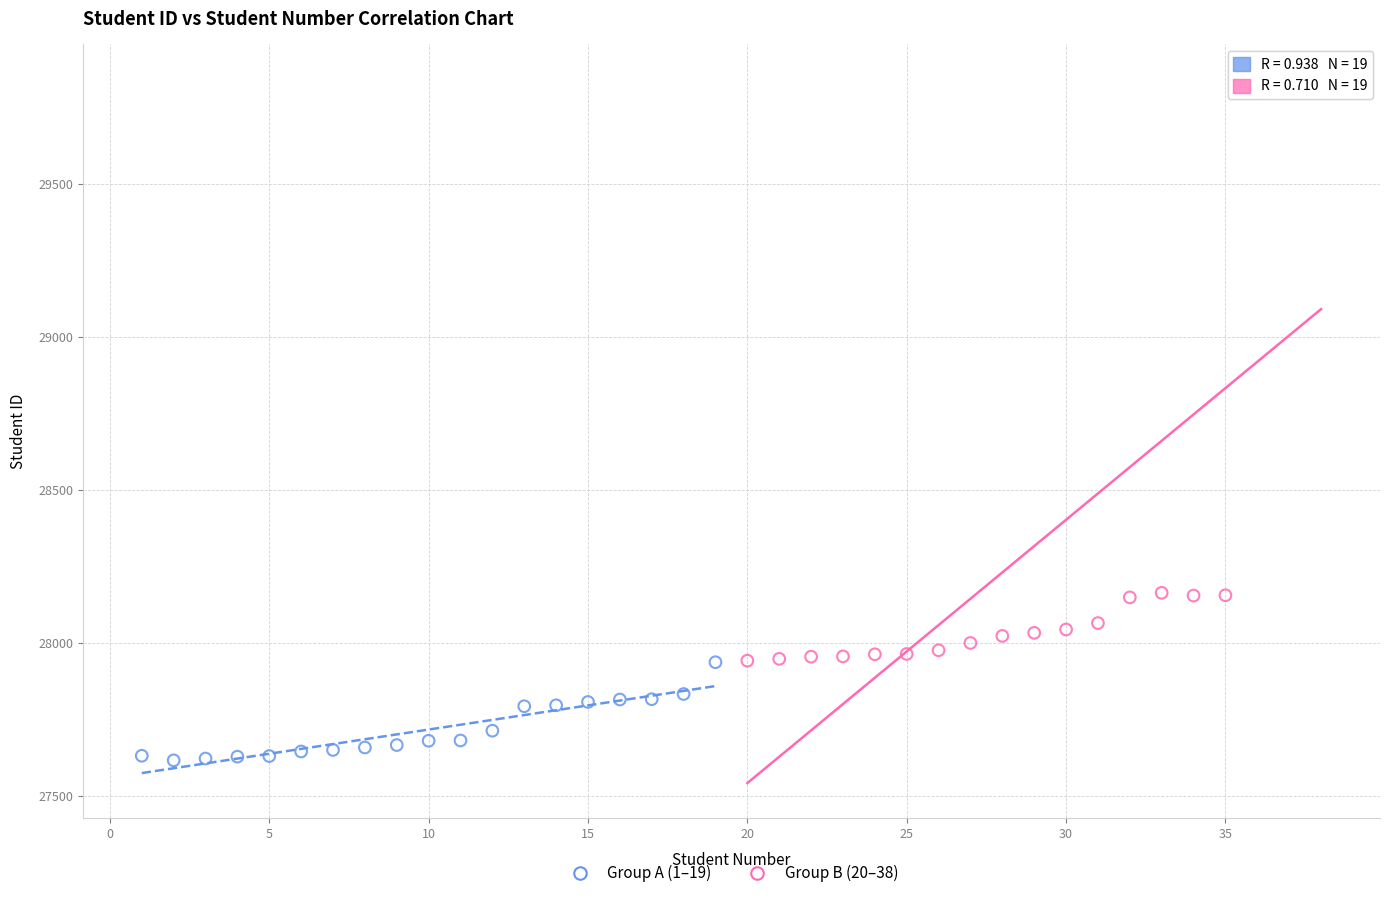

Which series has the largest Y range (max minus min)?

Group B (20–38)